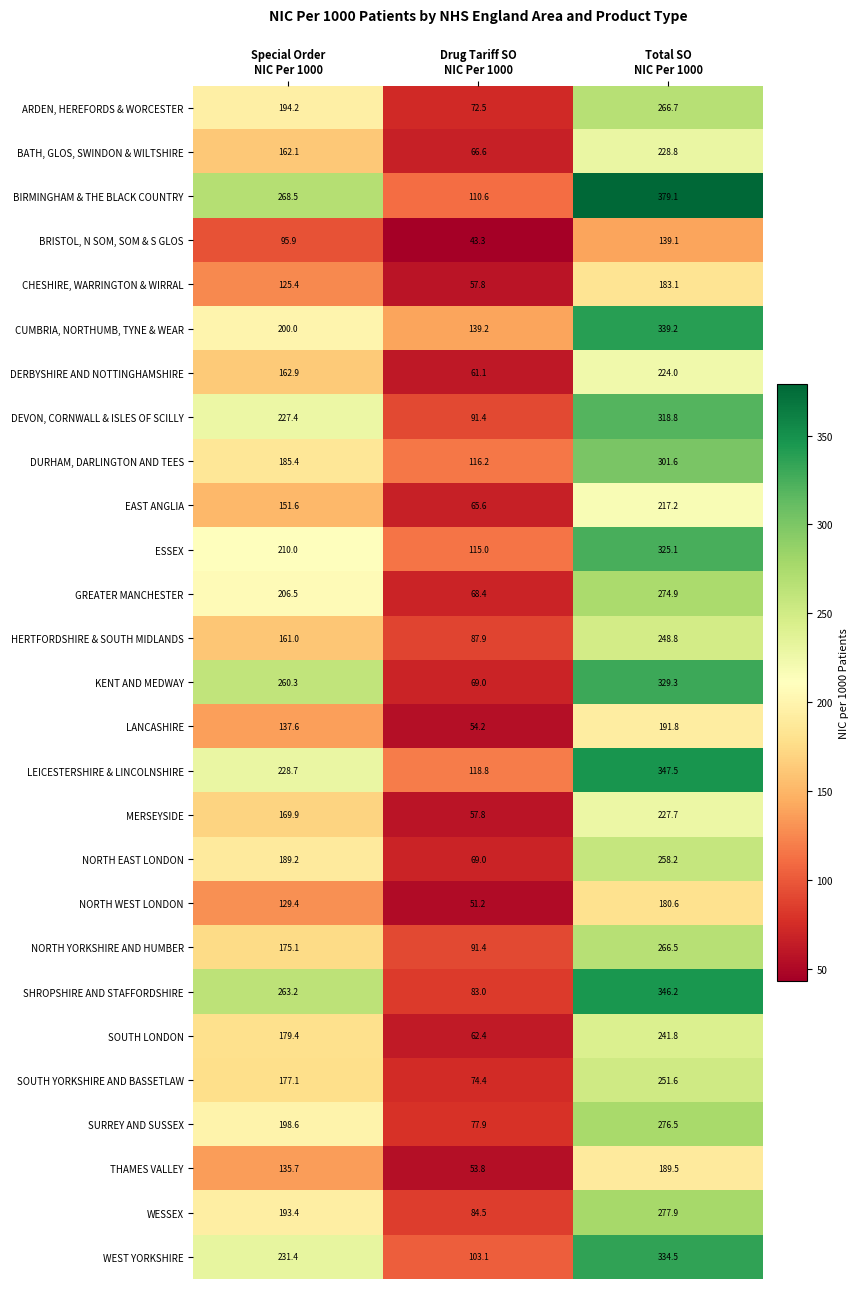

What is the minimum value for DURHAM, DARLINGTON AND TEES?

116.2